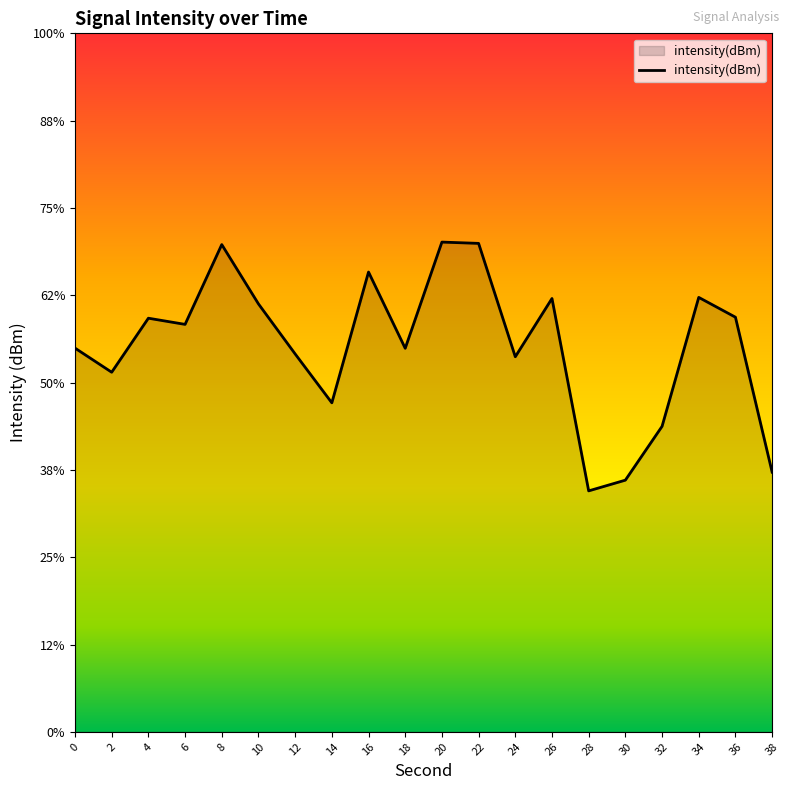

At which label is the value closest to -129?

2